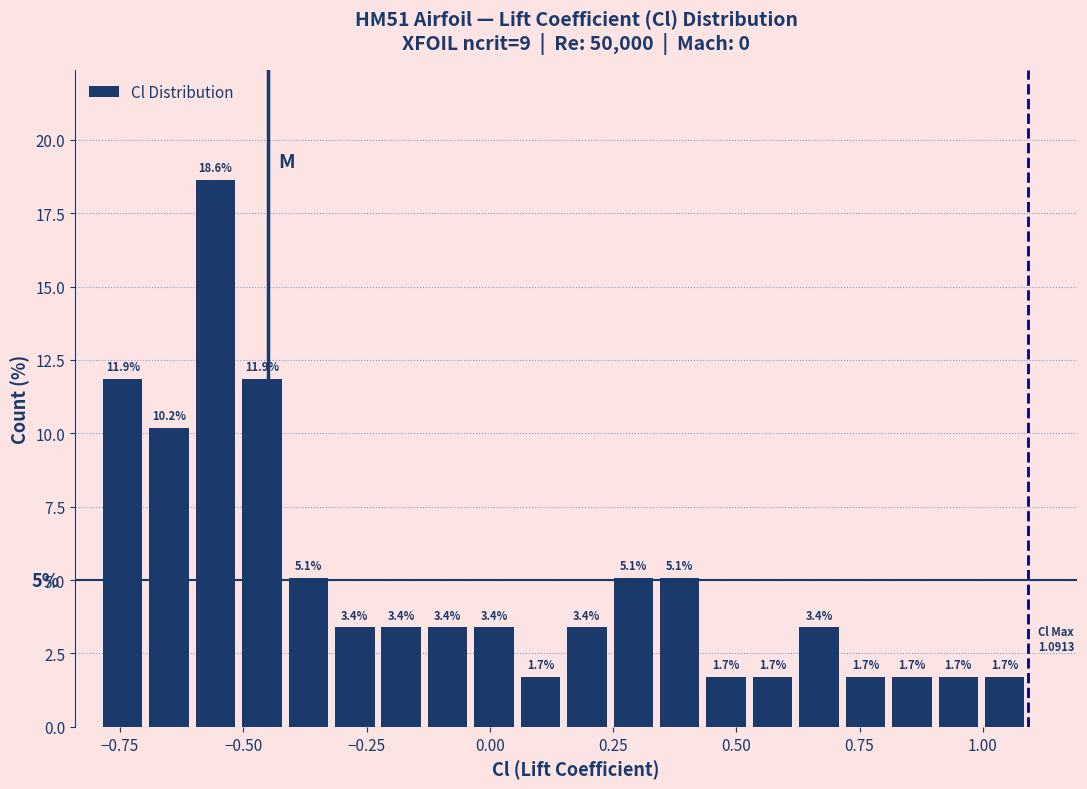

Around what value on the x-axis is the tallest bar? Give the approximate position of its centre, as read against the axis.

-0.55